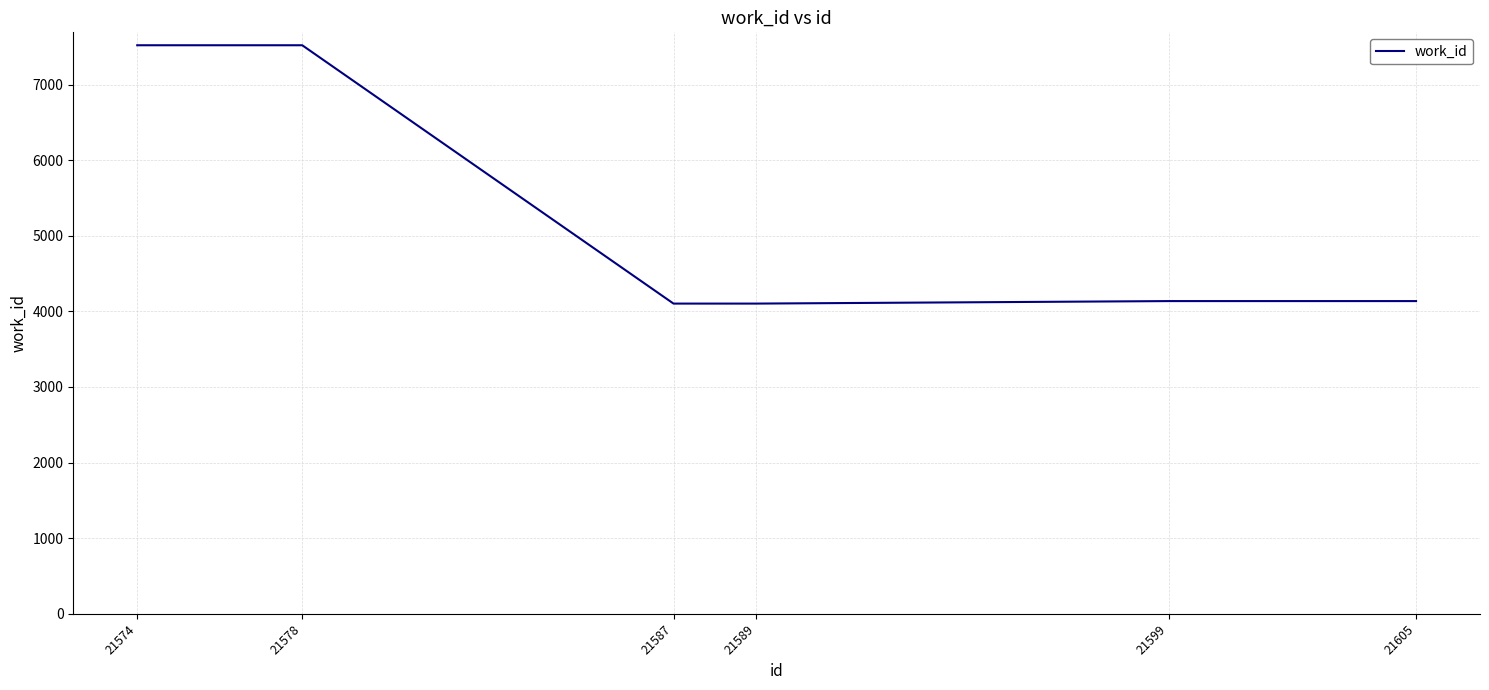

Reading right to left, list all the values displayed in this chart.

4136	4136	4103	4103	7520	7520